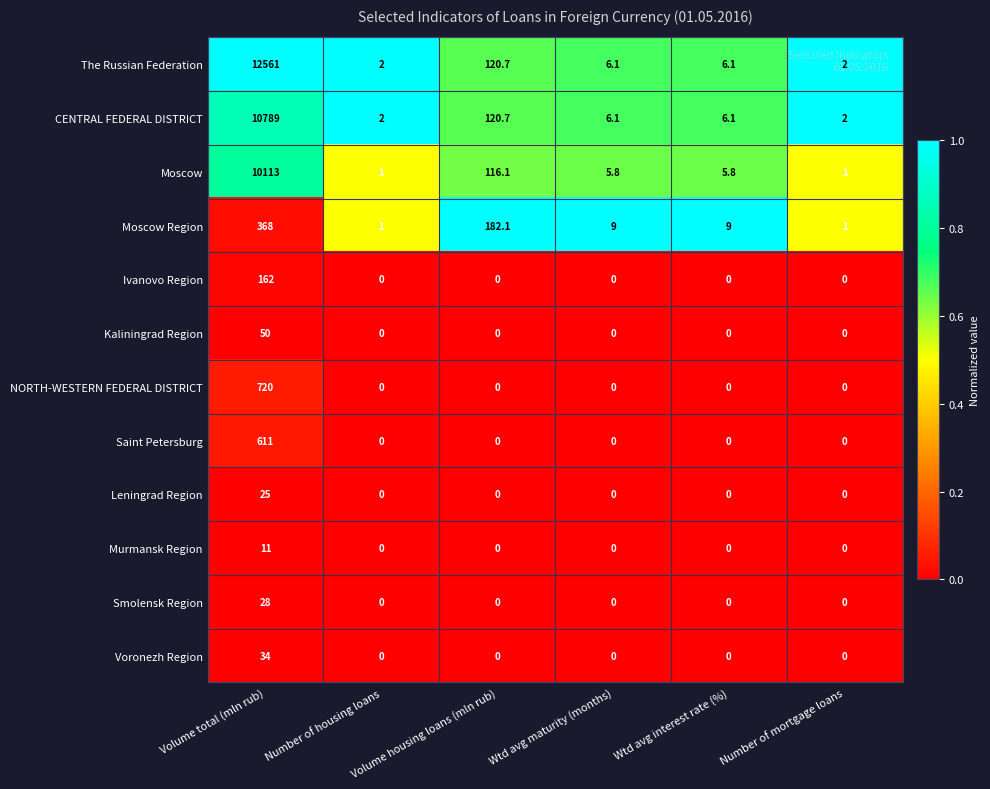

The value of Leningrad Region at Wtd avg maturity (months) is 0.0. True or false?

True